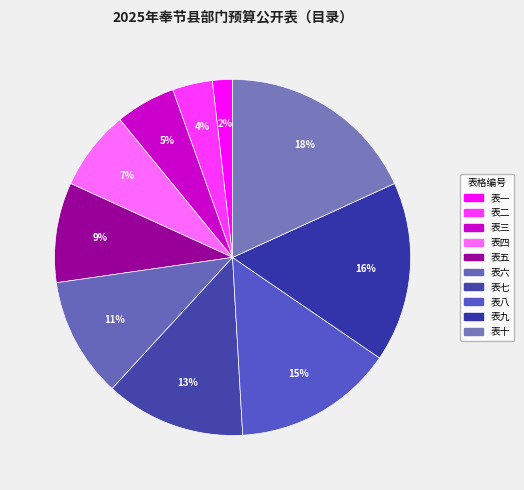

How many slices are in this pie chart?

10